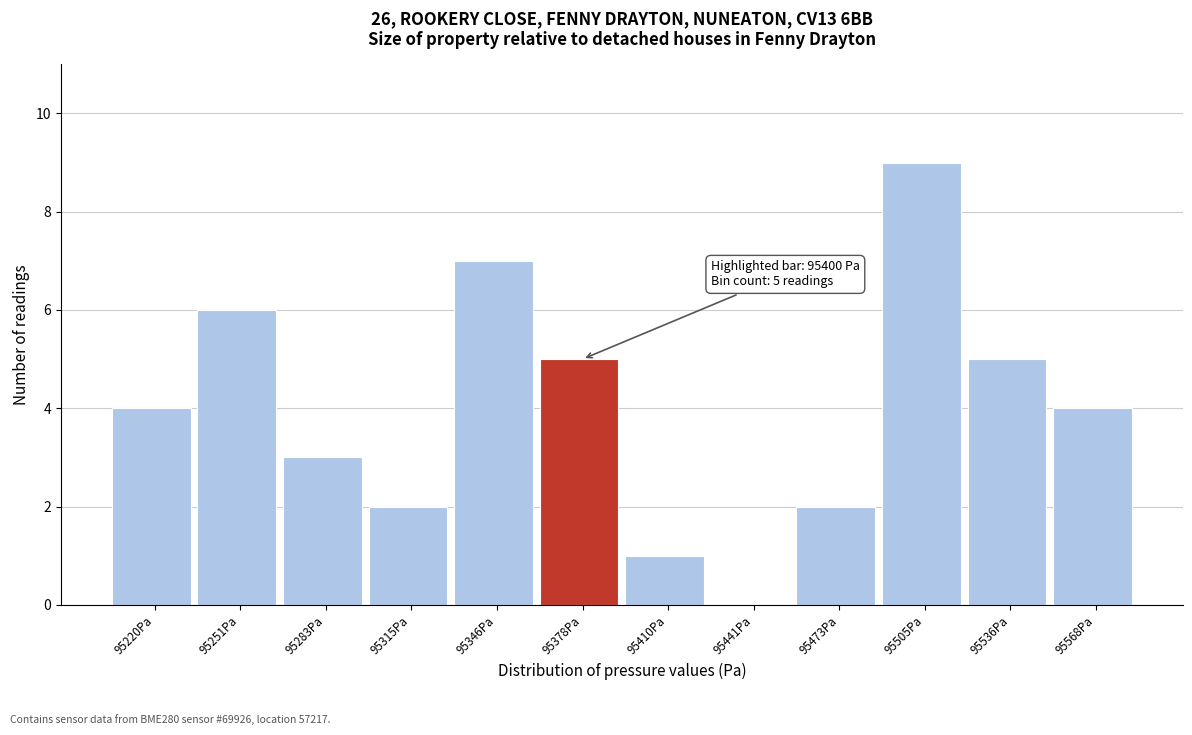

Reading left to right, what are all the values shown in this chart?

95220Pa=4	95251Pa=6	95283Pa=3	95315Pa=2	95346Pa=7	95378Pa=5	95410Pa=1	95441Pa=0	95473Pa=2	95505Pa=9	95536Pa=5	95568Pa=4